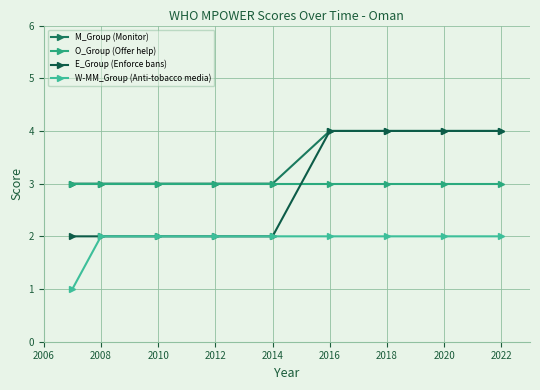

Is this an area chart (filled region under the line)?

No